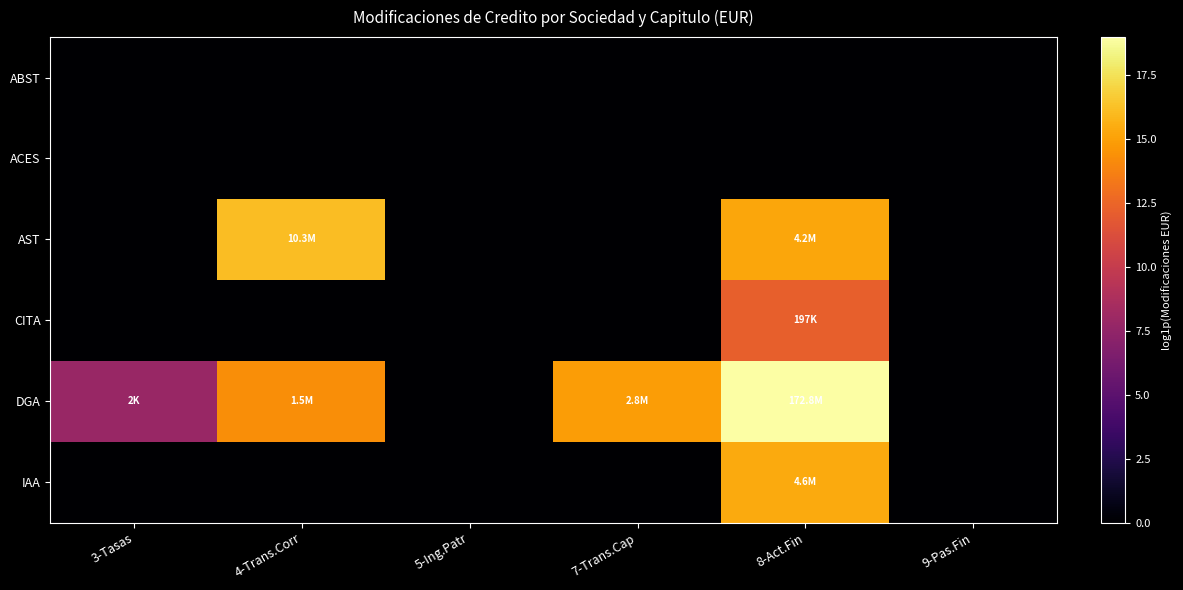

Count the number of categories in the chart.

6